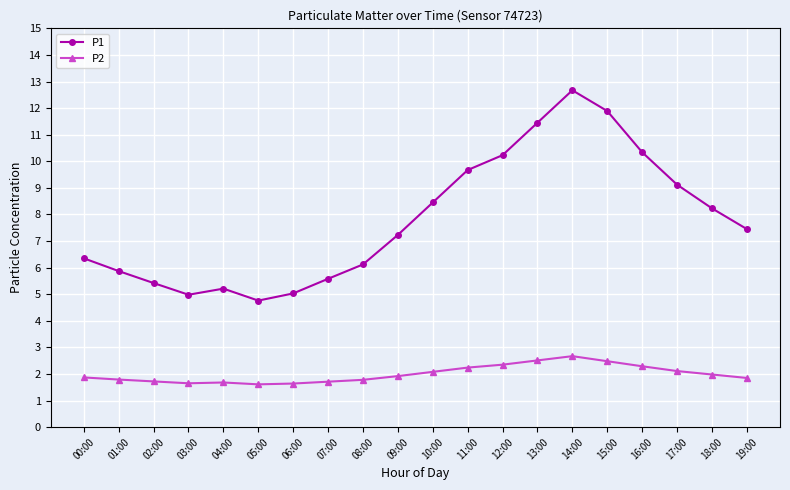

Which series has the widest spread of values?

P1